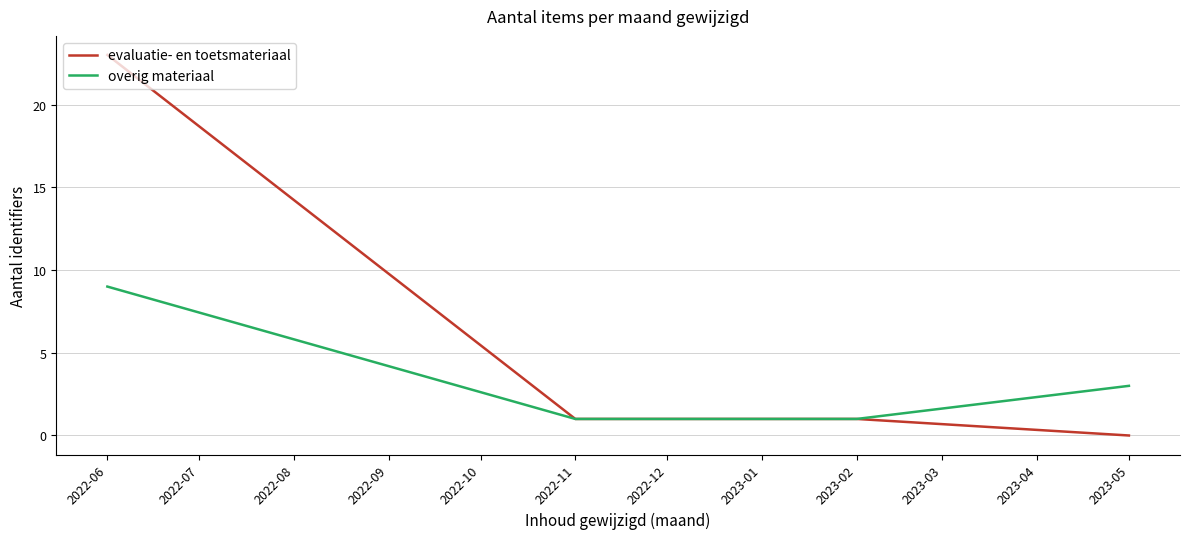

The evaluatie- en toetsmateriaal series shows 39 at 2022-06. True or false?

False